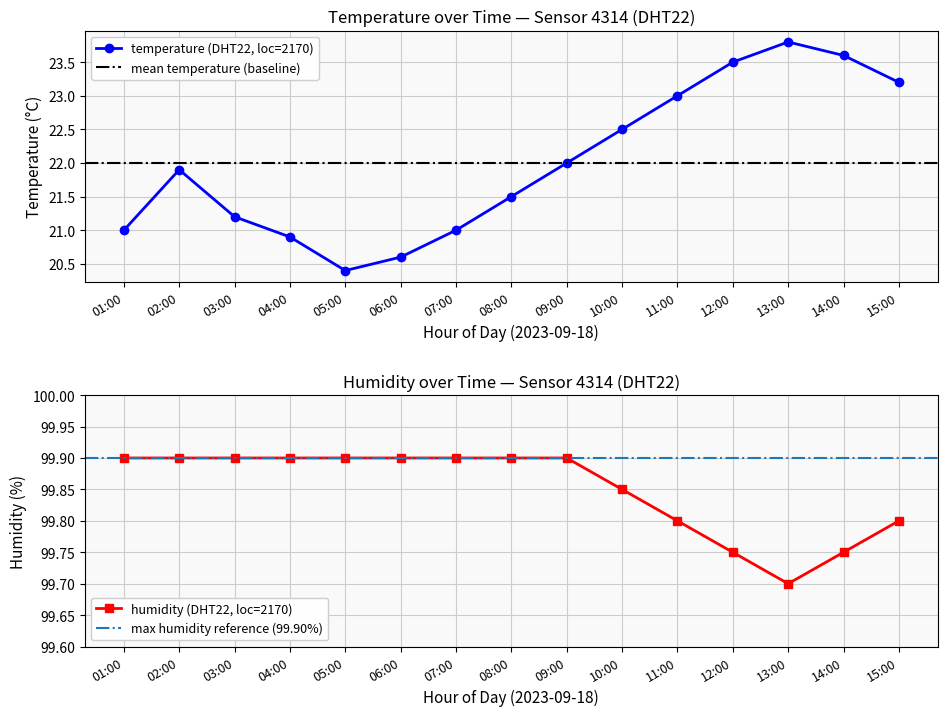

Is it true that humidity equals 62.3 at 11:00?

False